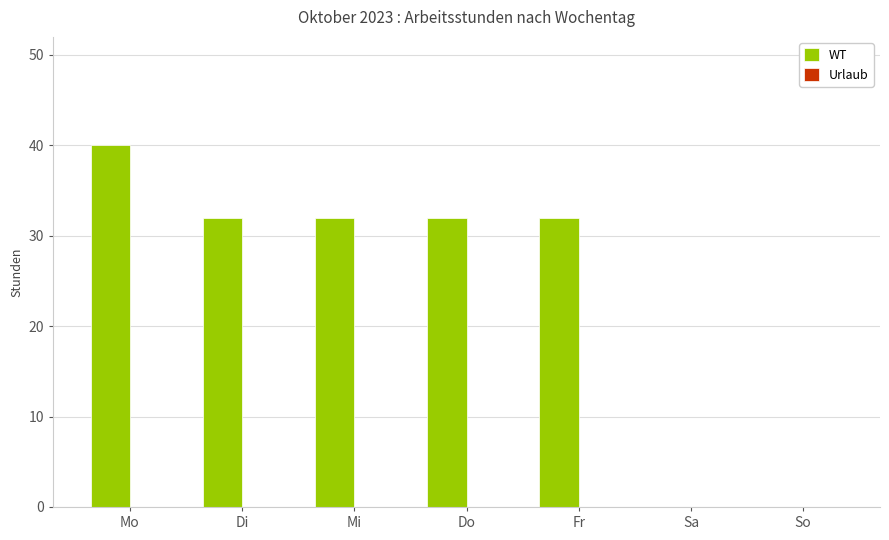

The chart shows a value of 14 at Fr. True or false?

False